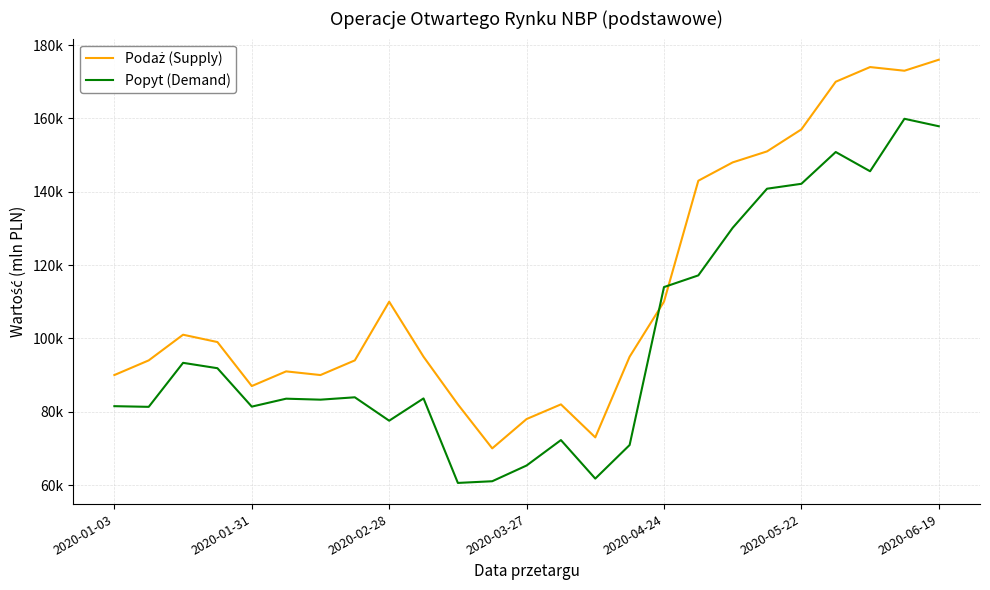

True or false: Podaż (Supply) and Popyt (Demand) intersect in this chart.

True